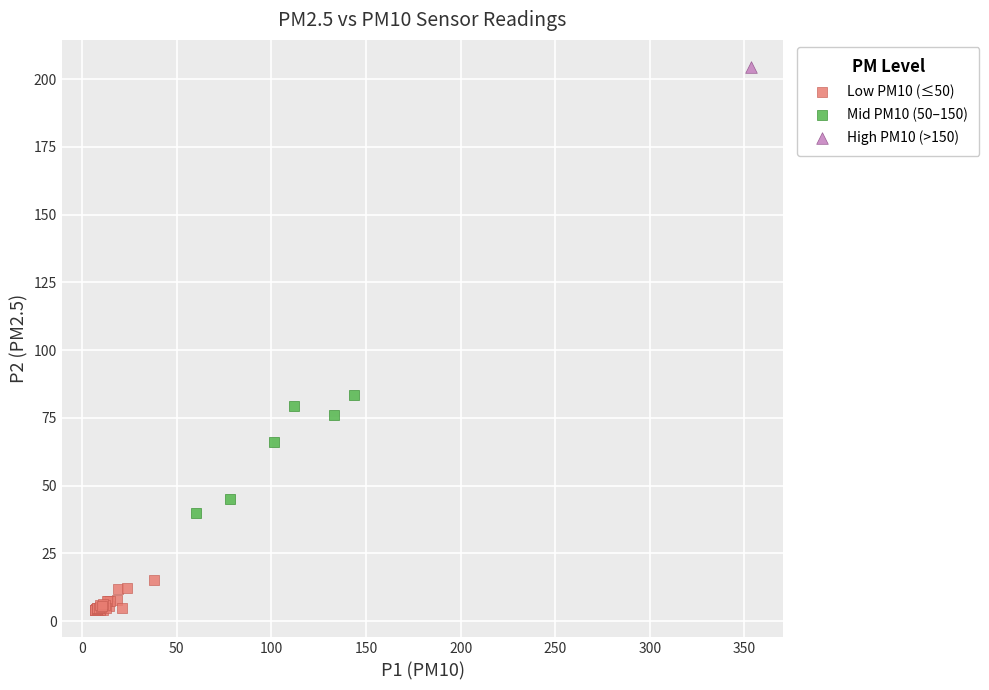

What are all the series names shown in the legend?

Low PM10 (≤50), Mid PM10 (50–150), High PM10 (>150)